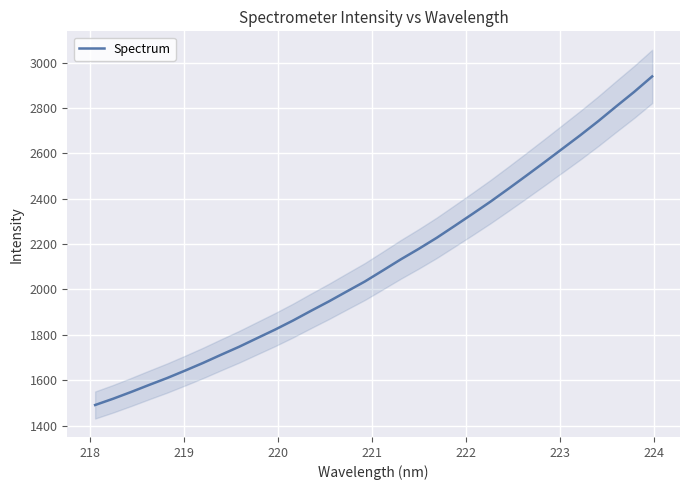

How many data points are above 2083?

16